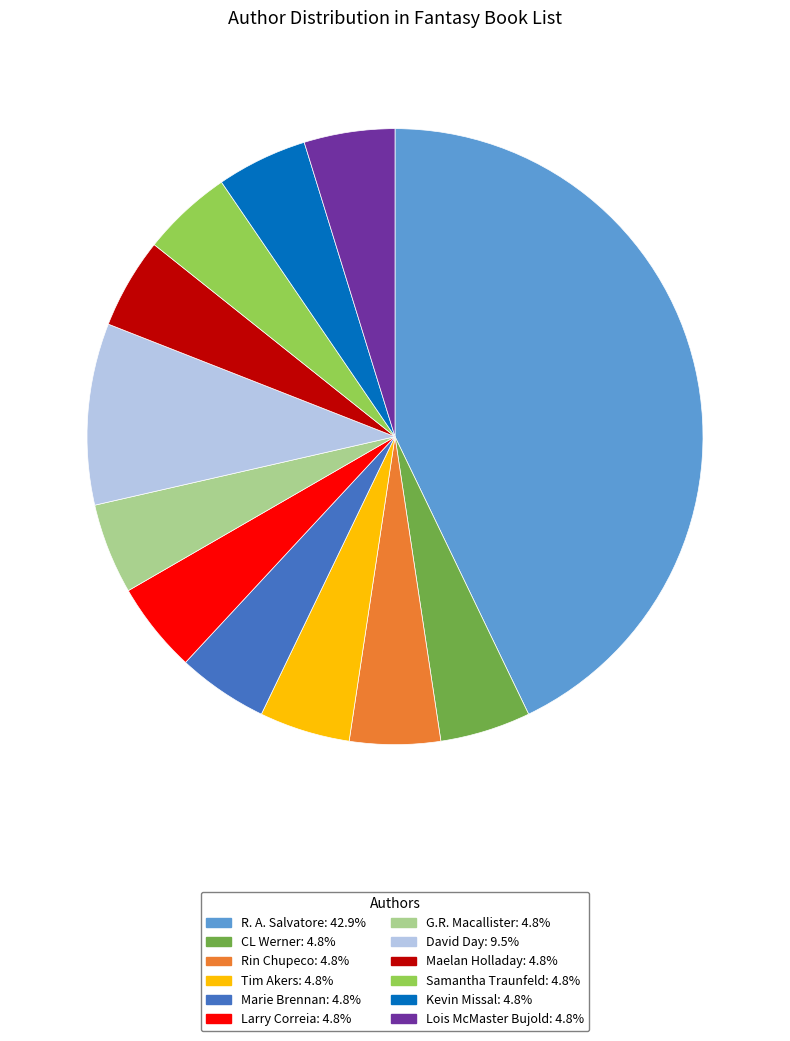

Does David Day represent more than half of the total?

No